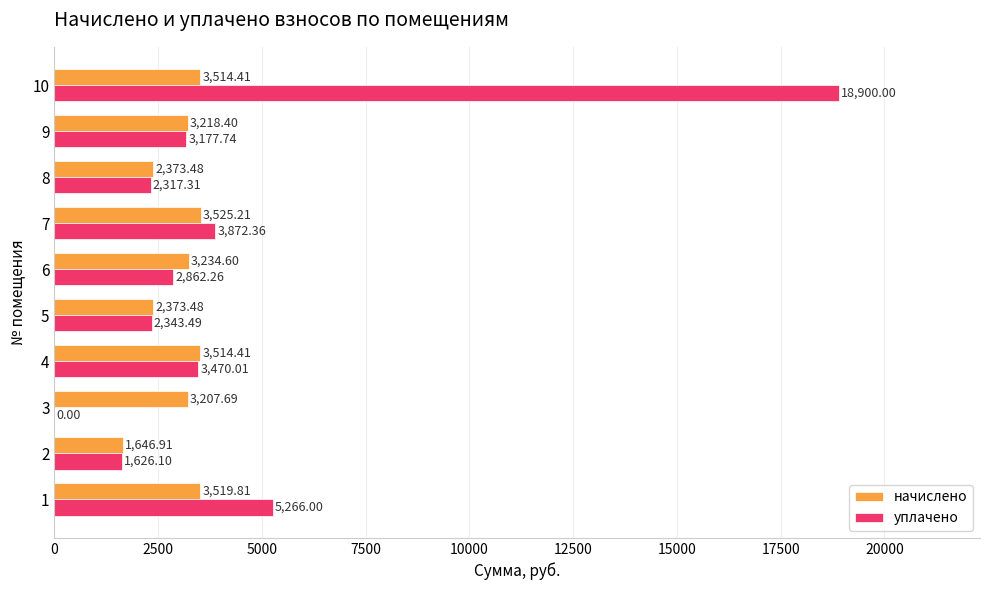

Which series has the largest total across all categories?

уплачено